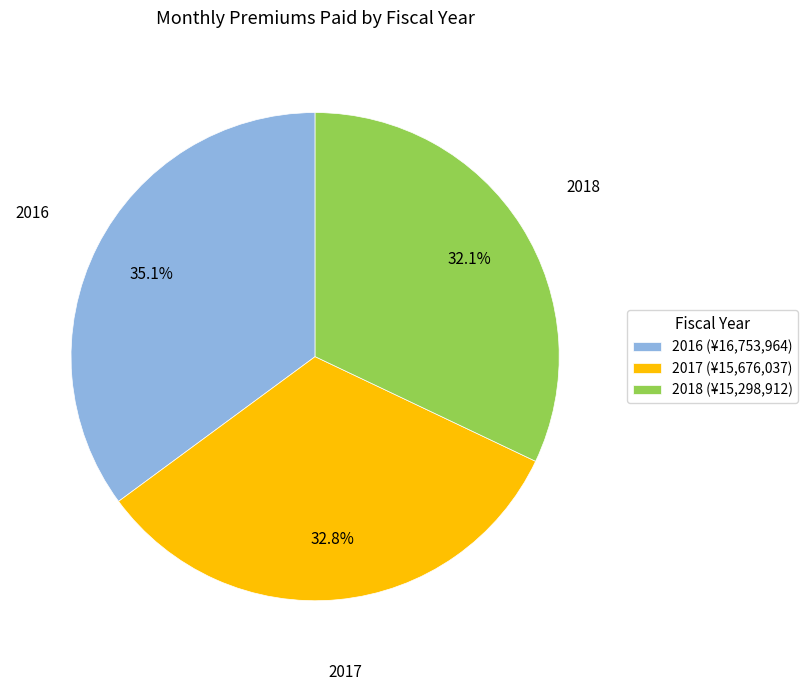

What percentage is NOT represented by 2018?

67.9%